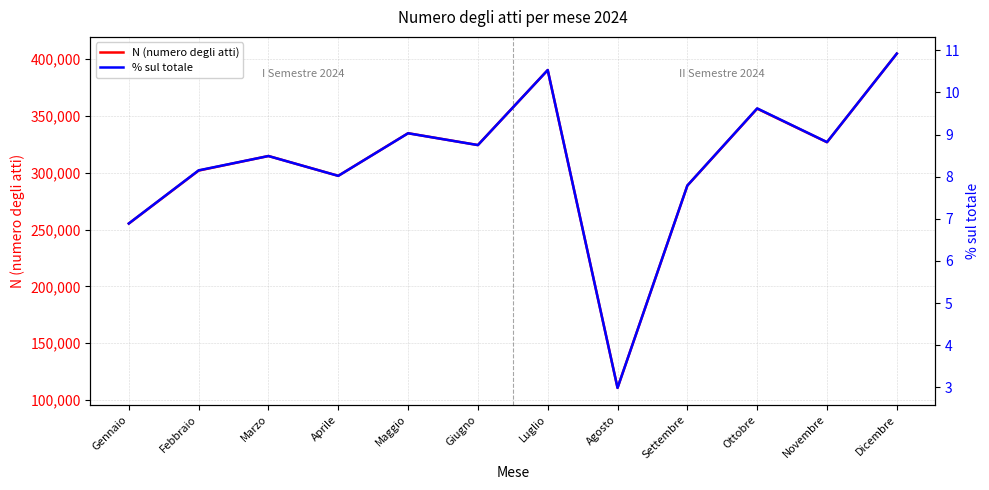

Reading left to right, transcribe all the data shown in this chart.

N (numero degli atti): Gennaio=255260.0	Febbraio=301834.0	Marzo=314644.0	Aprile=297215.0	Maggio=334675.0	Giugno=324271.0	Luglio=390188.0	Agosto=110809.0	Settembre=288642.0	Ottobre=356279.0	Novembre=326778.0	Dicembre=404678.0
% sul totale: Gennaio=6.9	Febbraio=8.2	Marzo=8.5	Aprile=8.0	Maggio=9.0	Giugno=8.8	Luglio=10.5	Agosto=3.0	Settembre=7.8	Ottobre=9.6	Novembre=8.8	Dicembre=10.9